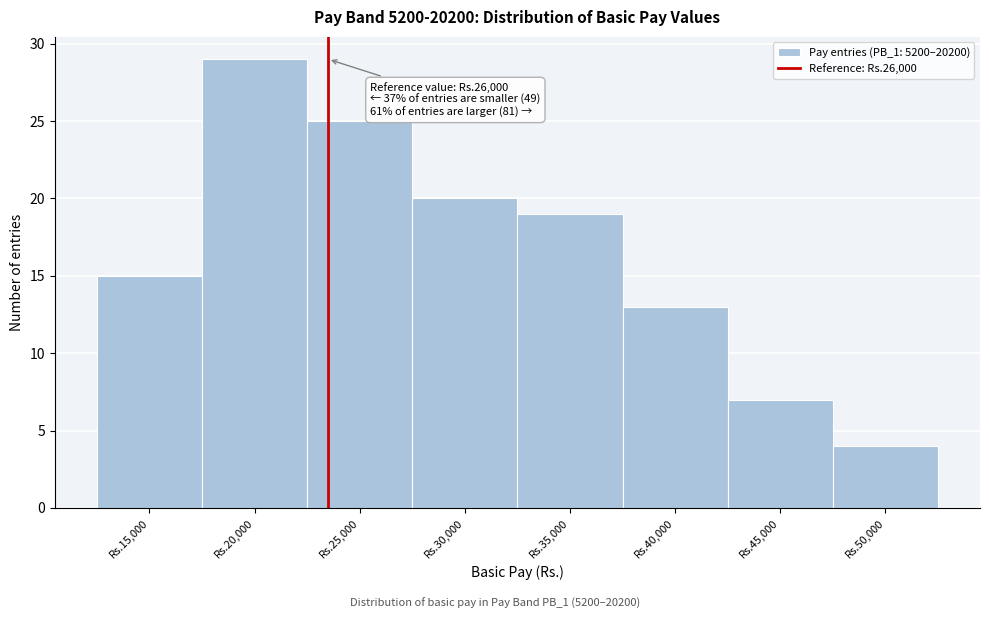

Reading left to right, what are all the values shown in this chart?

15	29	25	20	19	13	7	4